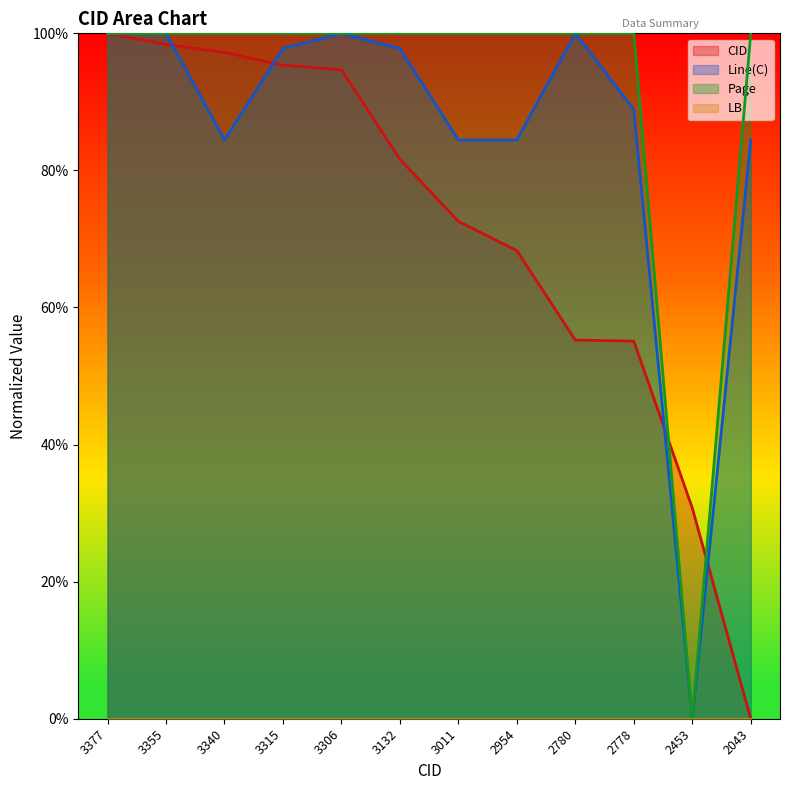

What is the total value across all series at 3132?

279.4